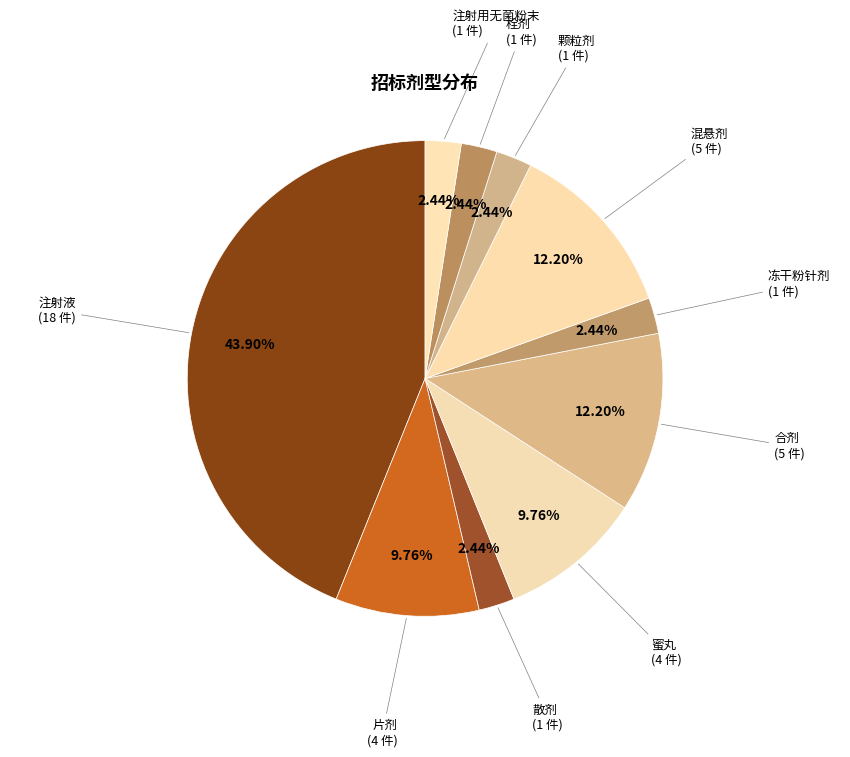

Count the number of slices in the pie.

10